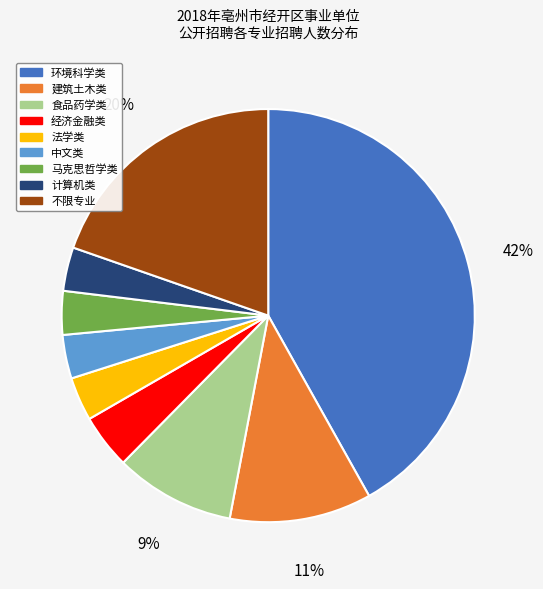

Is there a majority slice in this chart?

No